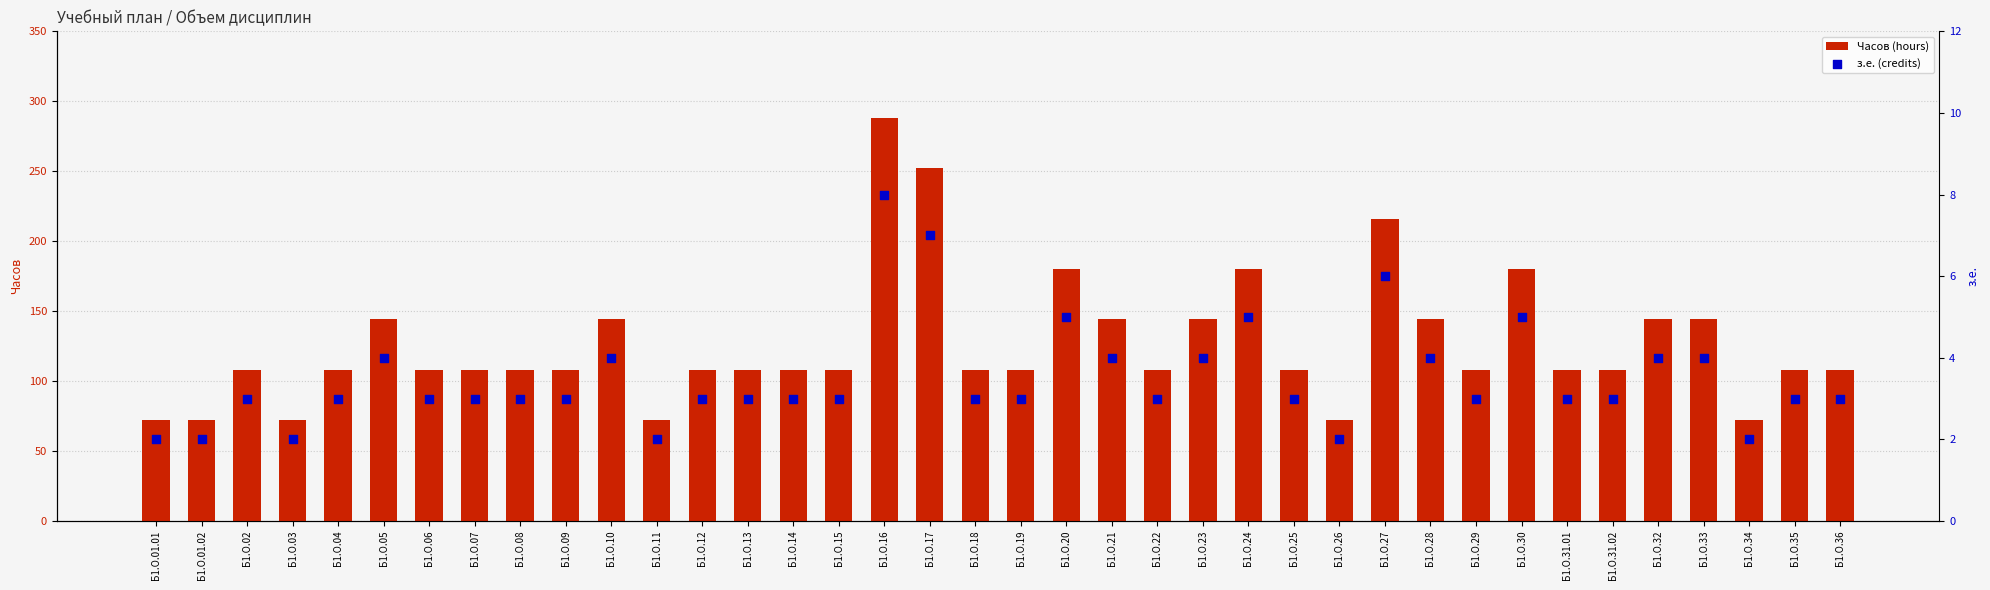

At how many categories does at least one series exceed 208?

3